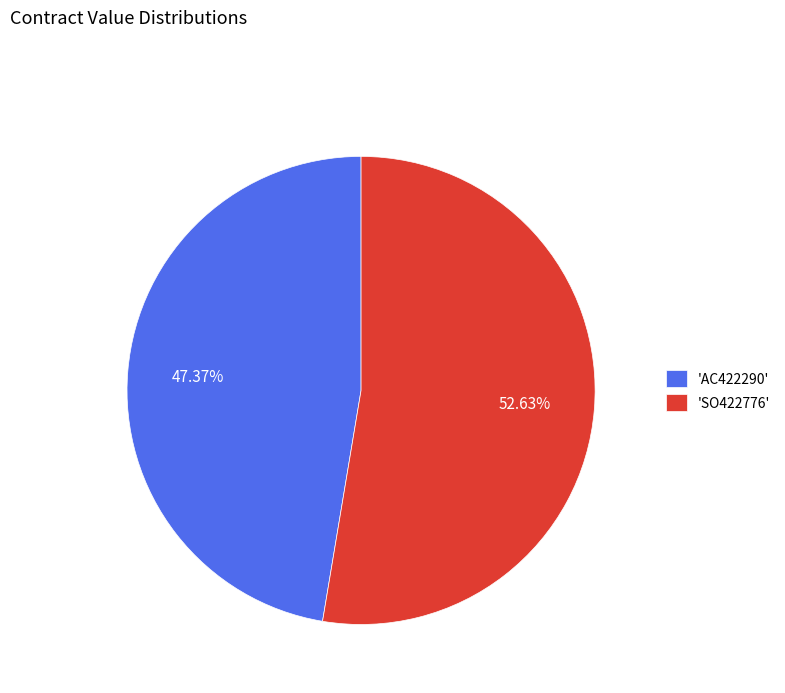

Is the sum of 'SO422776' and 'AC422290' greater than half?

Yes